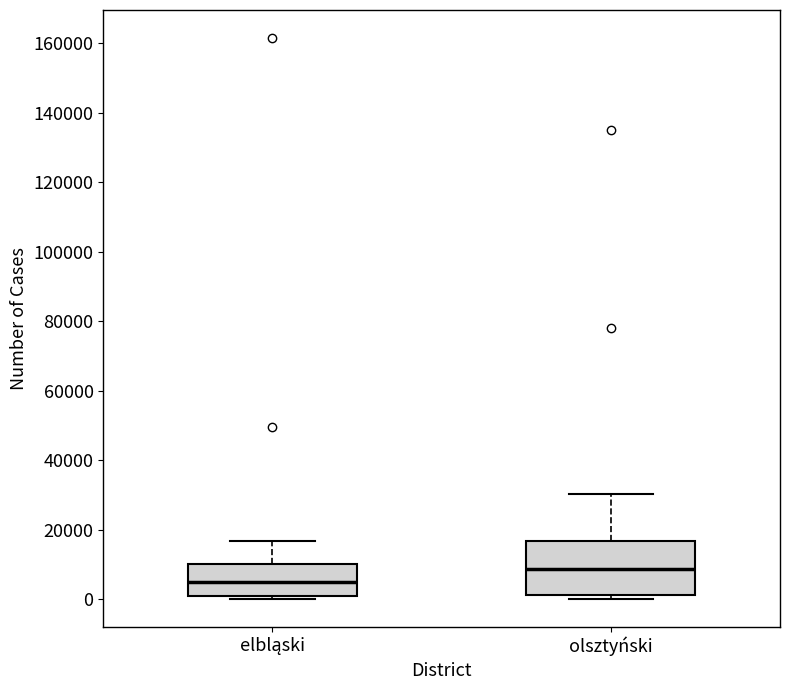

Reading left to right, transcribe this box plot: for each box, give where its median line is, the range the box spans, and where its two whiskers end, as read against the y-axis. The values are not printed on the chart, so give them approximately, as read against the axis.

elbląski: median 4000, box 0 to 10000, whiskers 0 (just below the box's lower edge) to 16000
olsztyński: median 8000, box 2000 to 16000, whiskers 0 to 30000